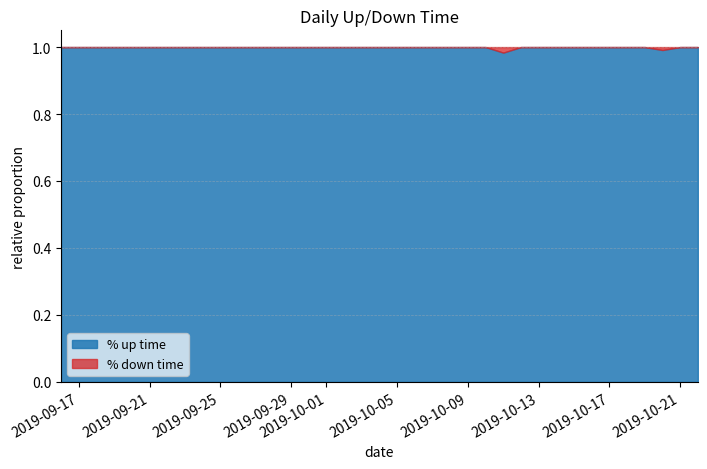

How many data points in % up time are less than 1?

2